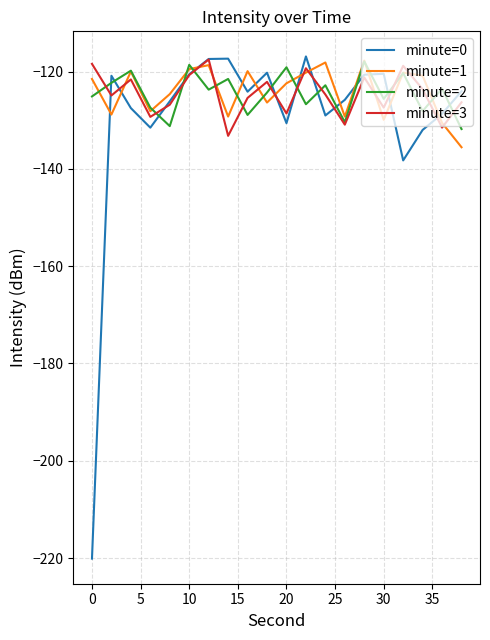

Is this an area chart (filled region under the line)?

No